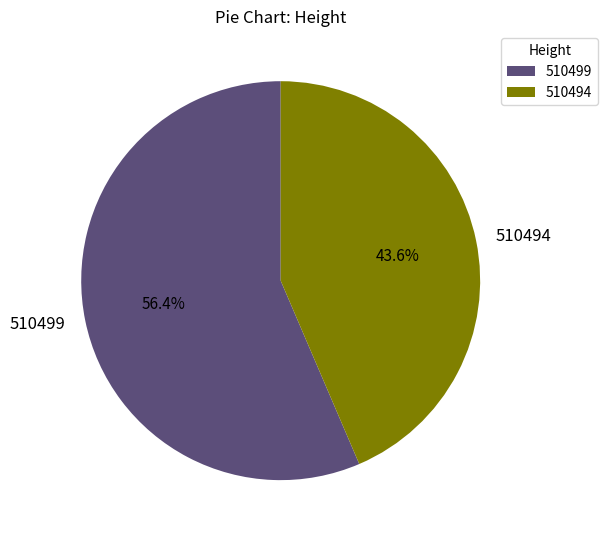

Which category has the biggest portion of the pie?

510499